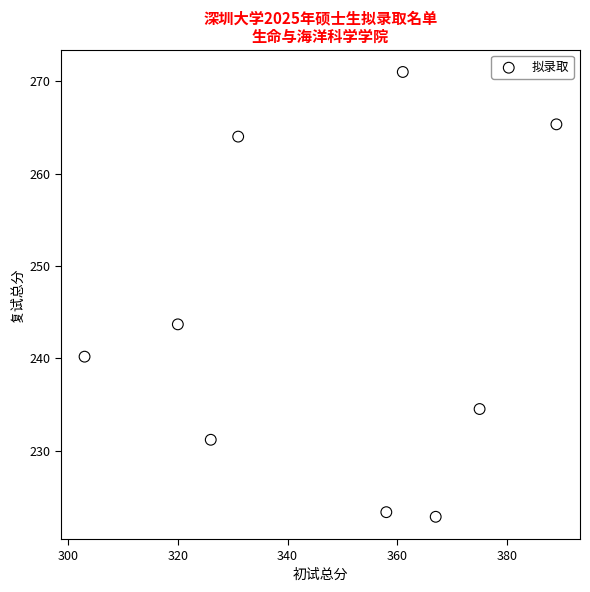

What Y value in the scatter plot is closest to 246?

243.7